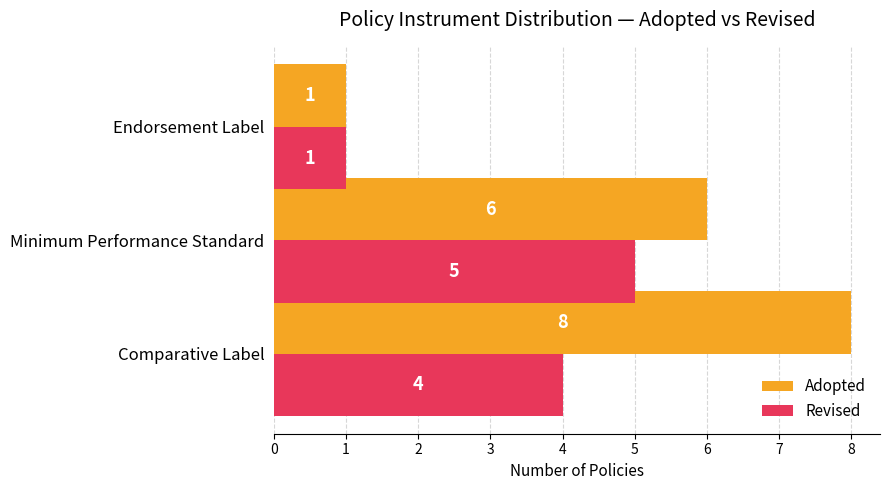

What is the sum of the Revised values at Endorsement Label and Comparative Label?

5